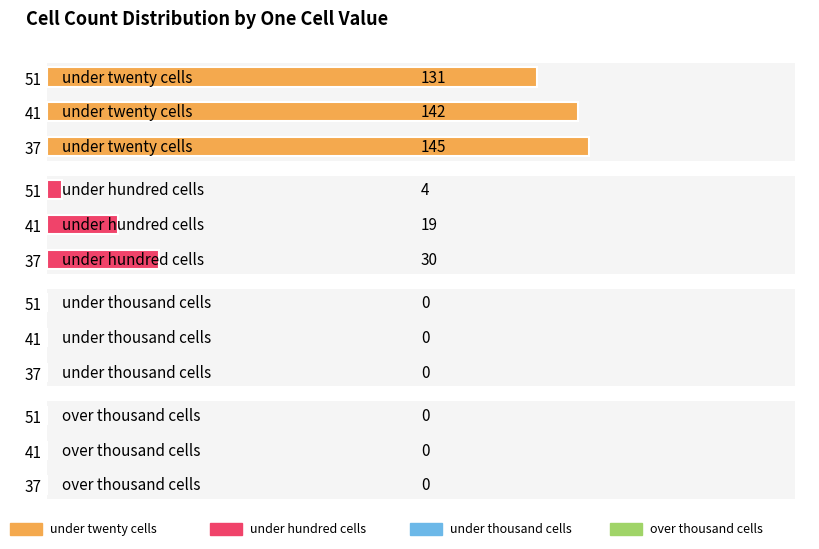

Between 0.0 and 0.2, which series saw the biggest shift?

under_hundred_cells